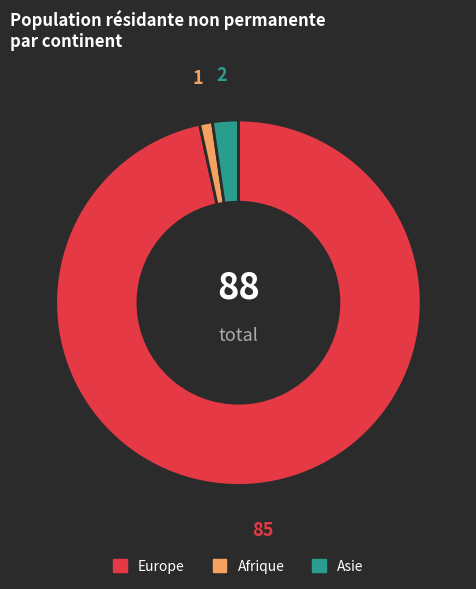

Is there a majority slice in this chart?

Yes